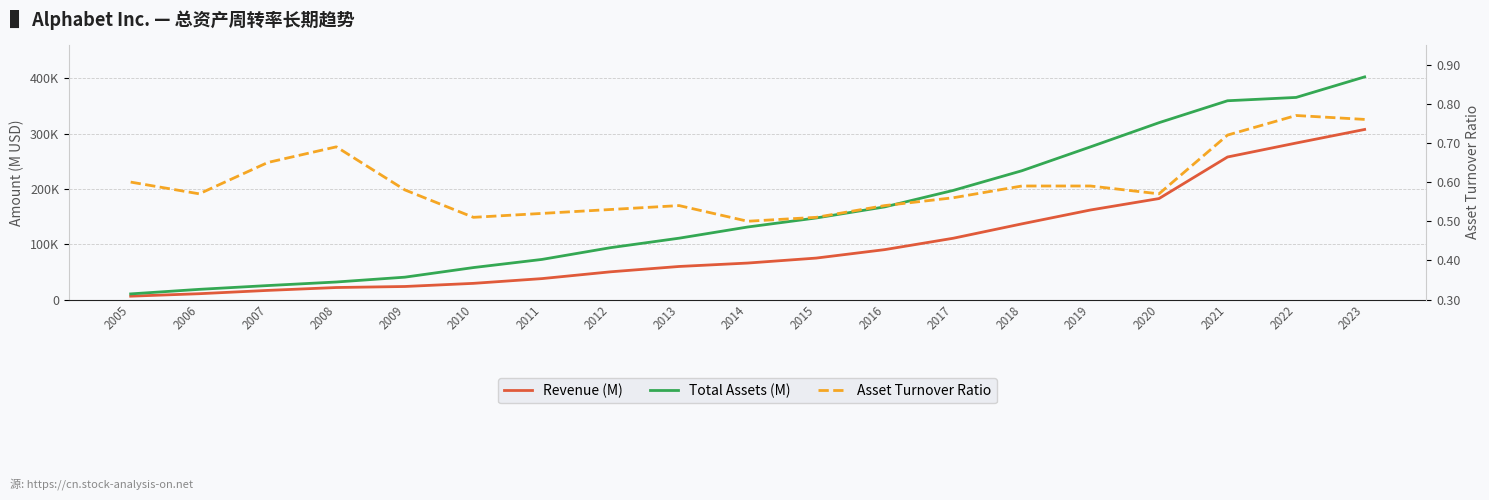

Which series changed the most between 2011 and 2014?

Total Assets (M)